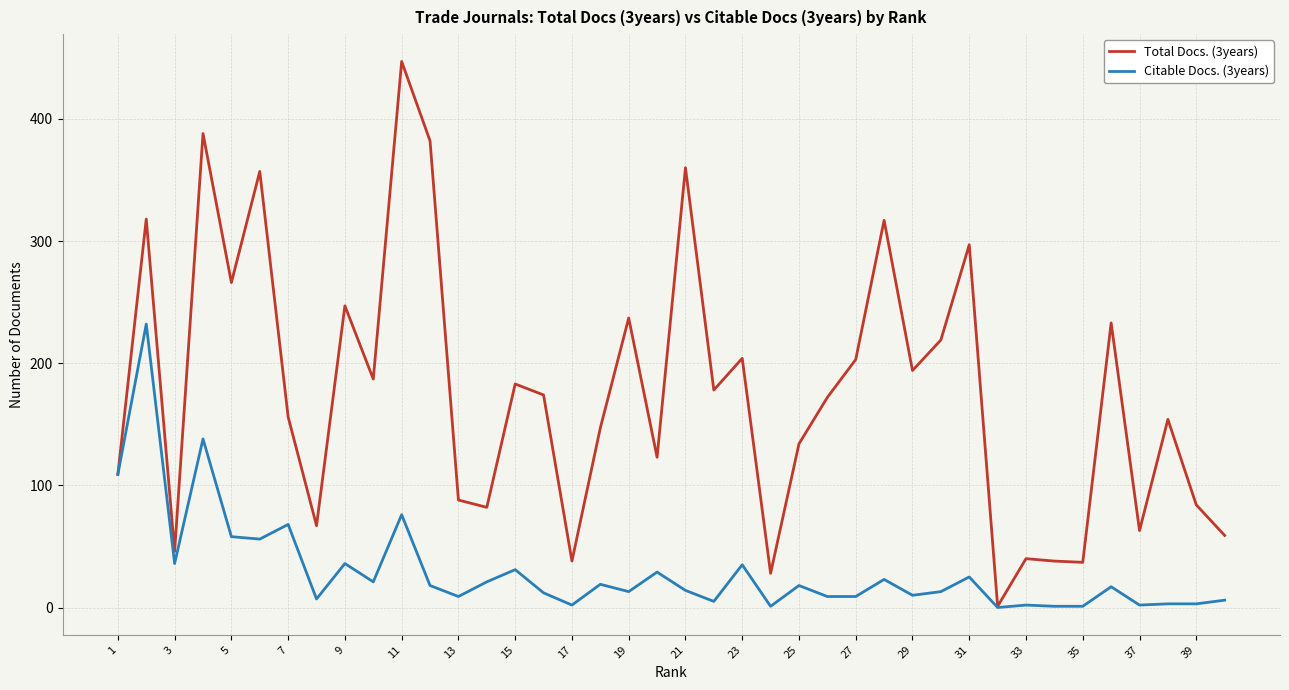

Which series has the largest range (max minus min)?

Total Docs. (3years)